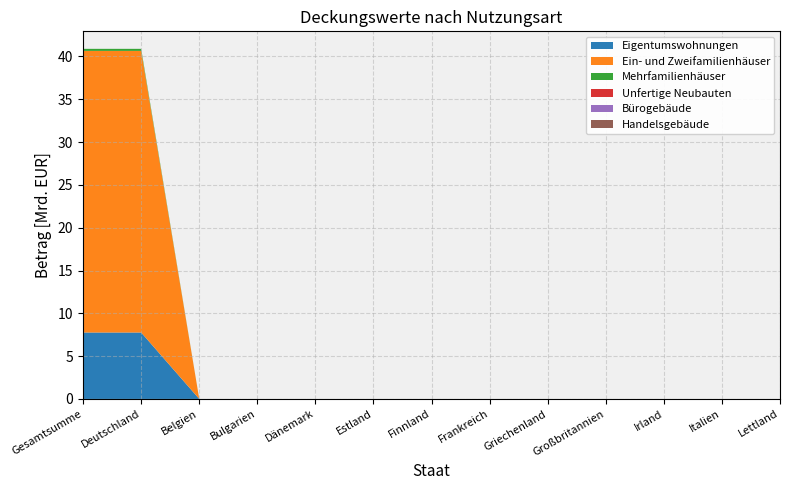

Reading left to right, transcribe all the data shown in this chart.

Eigentumswohnungen: 7.8	7.8	0.0	0.0	0.0	0.0	0.0	0.0	0.0	0.0	0.0	0.0	0.0
Ein- und Zweifamilienhäuser: 32.9	32.9	0.0	0.0	0.0	0.0	0.0	0.0	0.0	0.0	0.0	0.0	0.0
Mehrfamilienhäuser: 0.2	0.2	0.0	0.0	0.0	0.0	0.0	0.0	0.0	0.0	0.0	0.0	0.0
Unfertige Neubauten: 0.0	0.0	0.0	0.0	0.0	0.0	0.0	0.0	0.0	0.0	0.0	0.0	0.0
Bürogebäude: 0.0	0.0	0.0	0.0	0.0	0.0	0.0	0.0	0.0	0.0	0.0	0.0	0.0
Handelsgebäude: 0.0	0.0	0.0	0.0	0.0	0.0	0.0	0.0	0.0	0.0	0.0	0.0	0.0